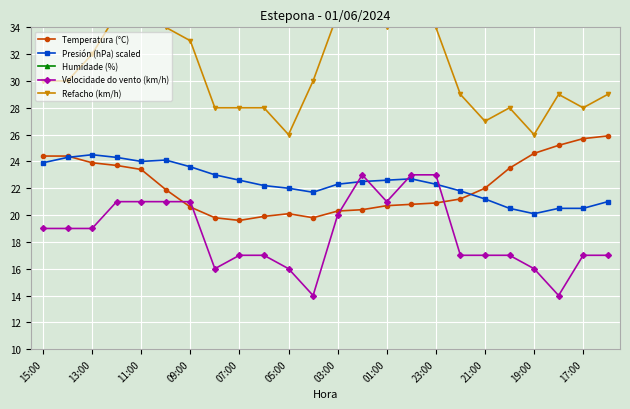

True or false: Presión (hPa) scaled has a value of 22.0 at 05:00.

True